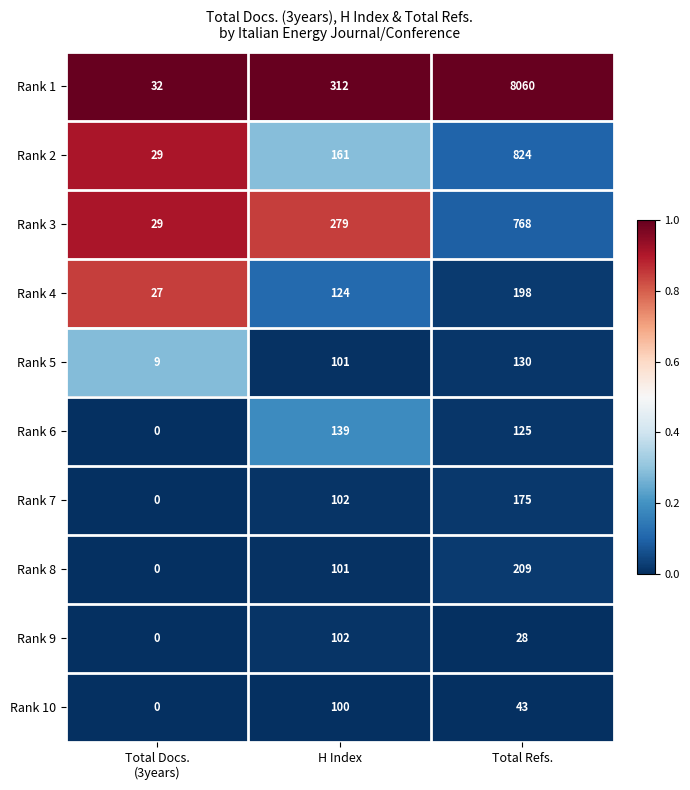

True or false: Rank 2 has a value of 161 at H Index.

True